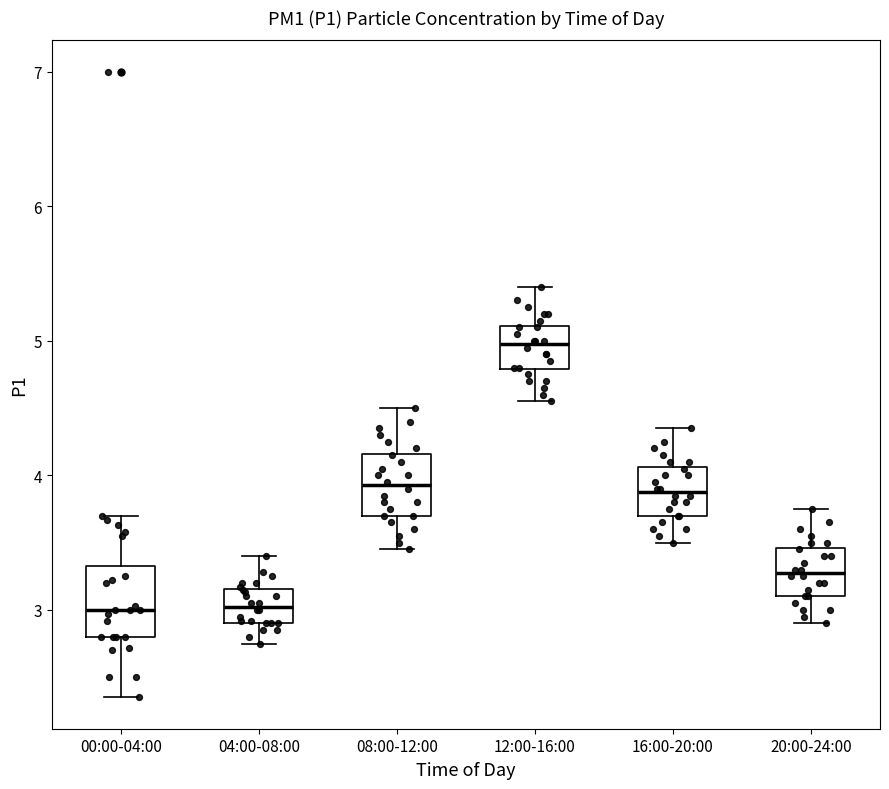

Reading left to right, transcribe this box plot: for each box, give where its median line is, the range the box spans, and where its two whiskers end, as read against the y-axis. The values are not printed on the chart, so give them approximately, as read against the axis.

00:00-04:00: median 3.0, box 2.8 to 3.3, whiskers 2.4 to 3.7
04:00-08:00: median 3.0, box 2.9 to 3.2, whiskers 2.8 to 3.4
08:00-12:00: median 3.9, box 3.7 to 4.2, whiskers 3.5 to 4.5
12:00-16:00: median 5.0, box 4.8 to 5.1, whiskers 4.6 to 5.4
16:00-20:00: median 3.9, box 3.7 to 4.1, whiskers 3.5 to 4.4
20:00-24:00: median 3.3, box 3.1 to 3.5, whiskers 2.9 to 3.8